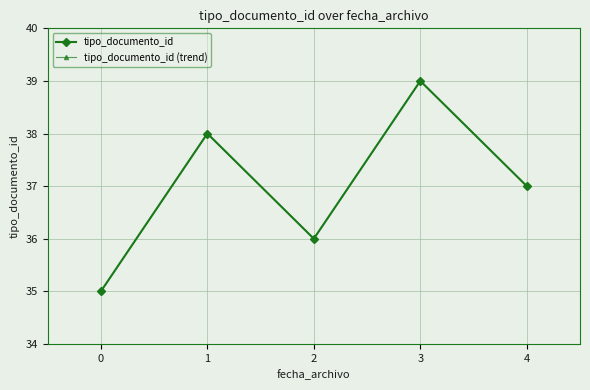

True or false: tipo_documento_id has a value of 60 at 2.

False